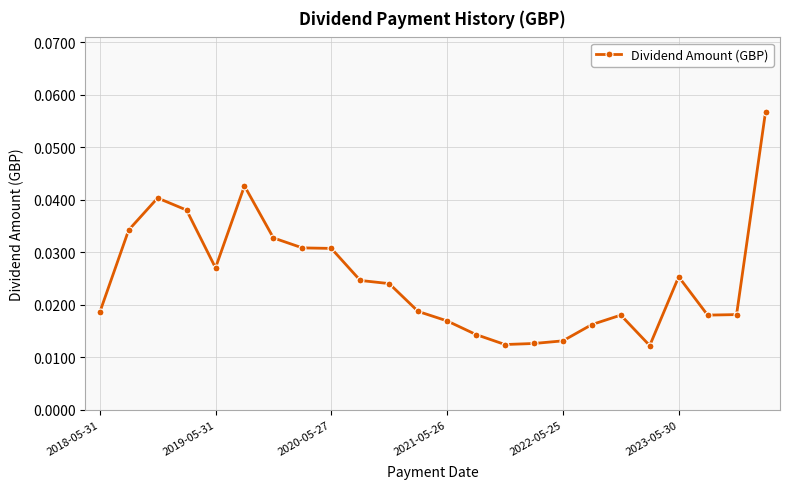

True or false: there are more than 1 points higher than both neighbors.

True